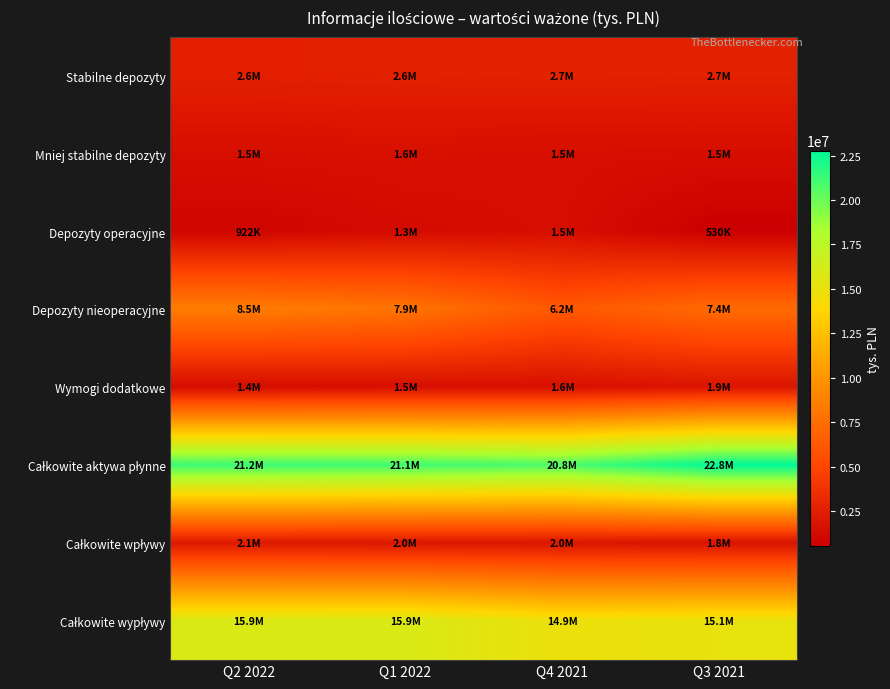

Which series changed the most between Q2 2022 and Q1 2022?

Depozyty nieoperacyjne